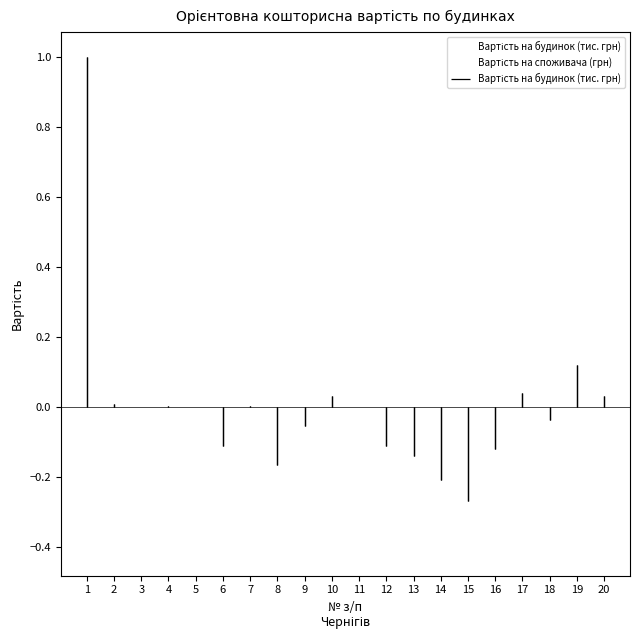

Reading left to right, extract all data points from this chart.

Вартість на будинок (тис. грн): 1.0	0.0	-0.0	0.0	-0.0	-0.1	0.0	-0.2	-0.1	0.0	-0.0	-0.1	-0.1	-0.2	-0.3	-0.1	0.0	-0.0	0.1	0.0
Вартість на споживача (грн): 0.0	-0.0	-0.0	-0.2	-0.0	-0.1	-0.2	-0.1	-0.1	0.0	0.0	-0.1	1.0	-0.3	-0.4	-0.1	0.1	0.2	0.5	-0.2